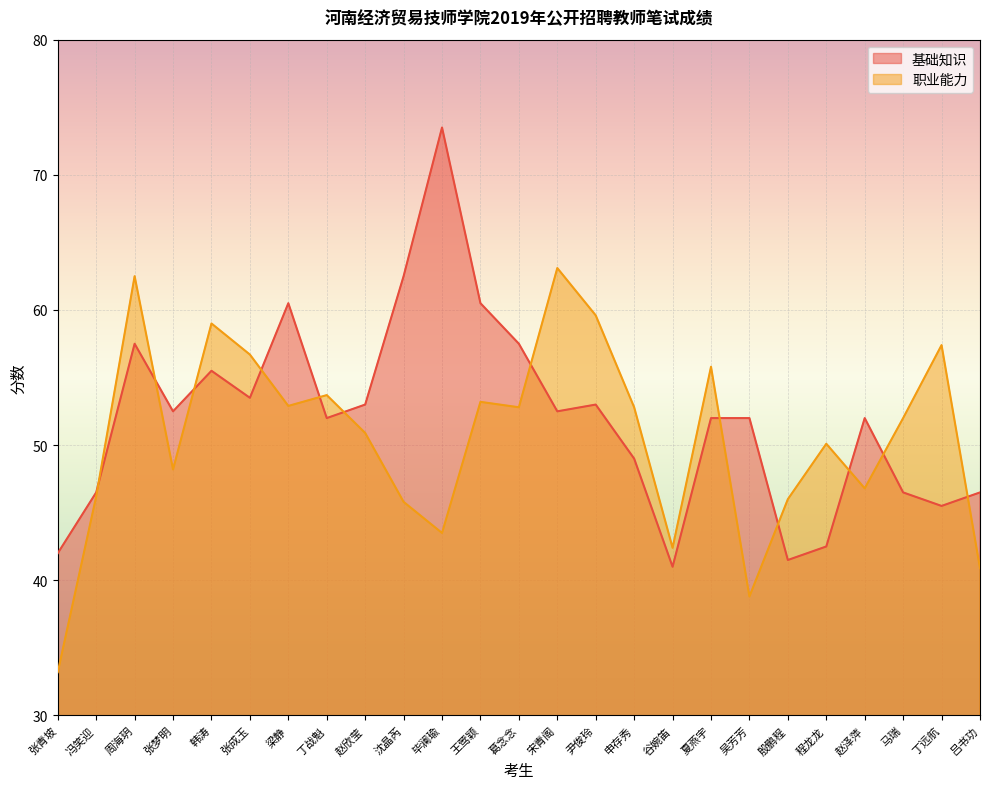

Which series ends up on top after the final intersection of 基础知识 and 职业能力?

基础知识